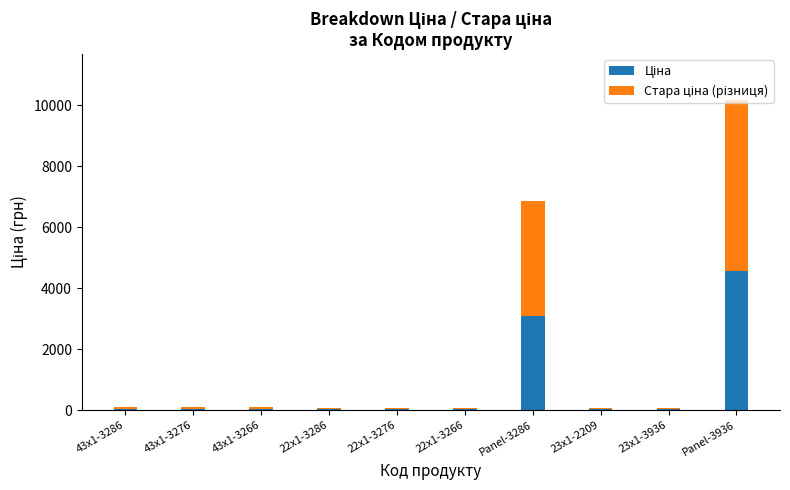

At which category is the sum across all series the highest?

Panel-3936